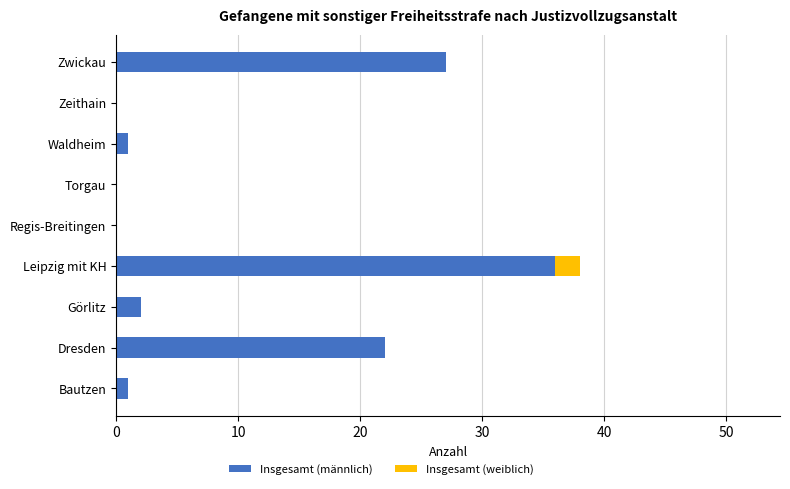

What is the sum of all Insgesamt (männlich) values?

89